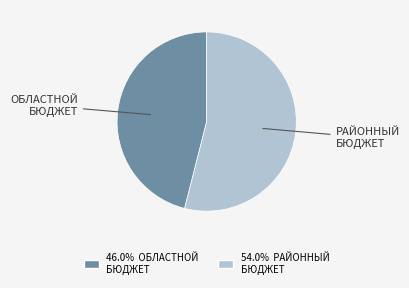

Does 54.0% РАЙОННЫЙ БЮДЖЕТ represent more than half of the total?

Yes